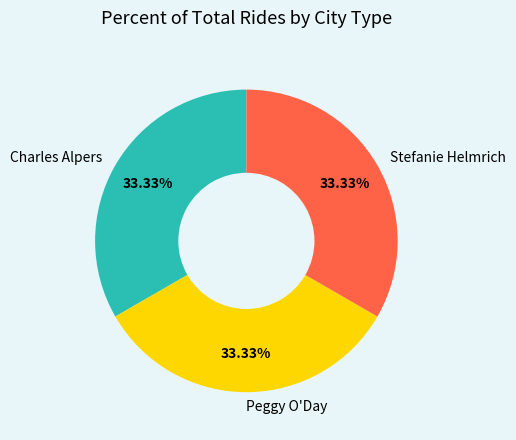

What is the ratio of the value at Peggy O'Day to the value at Charles Alpers?

1.0